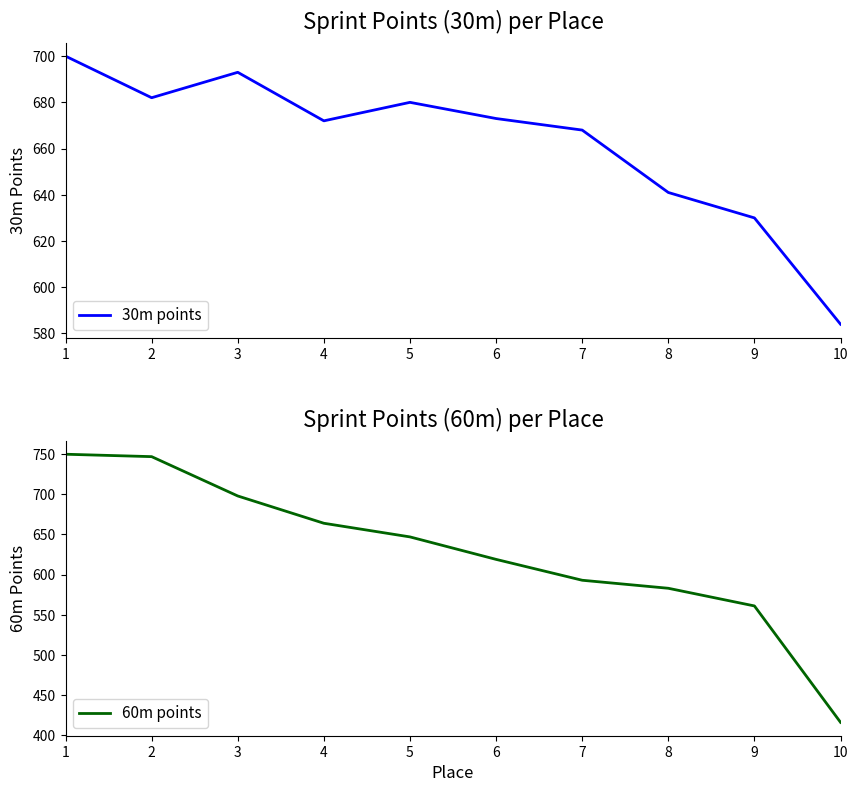

What is the spread (max minus min) of values at 10?

168